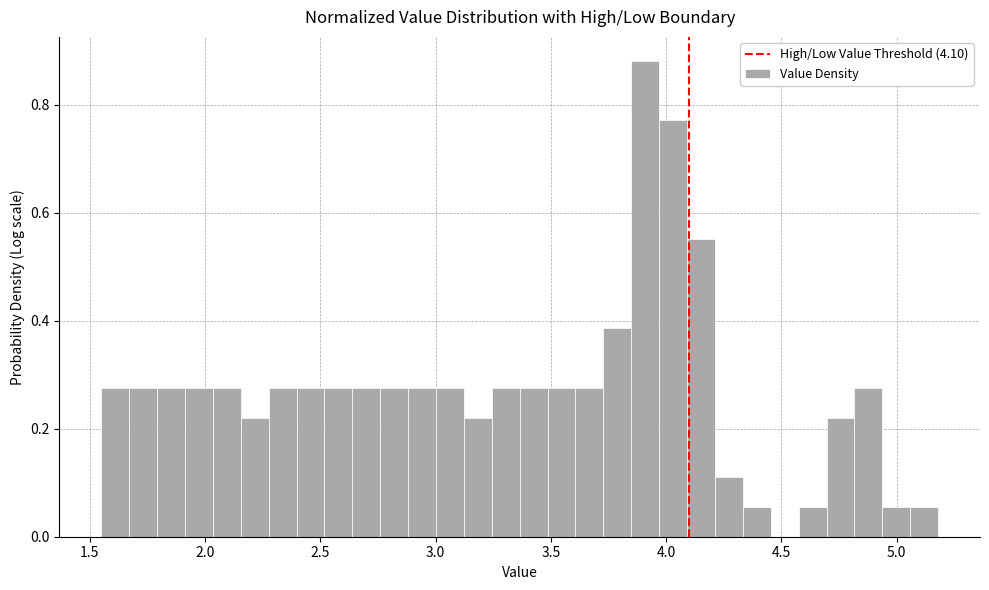

Read against the x-axis, roughly where is the centre of the tallest bar?

3.90